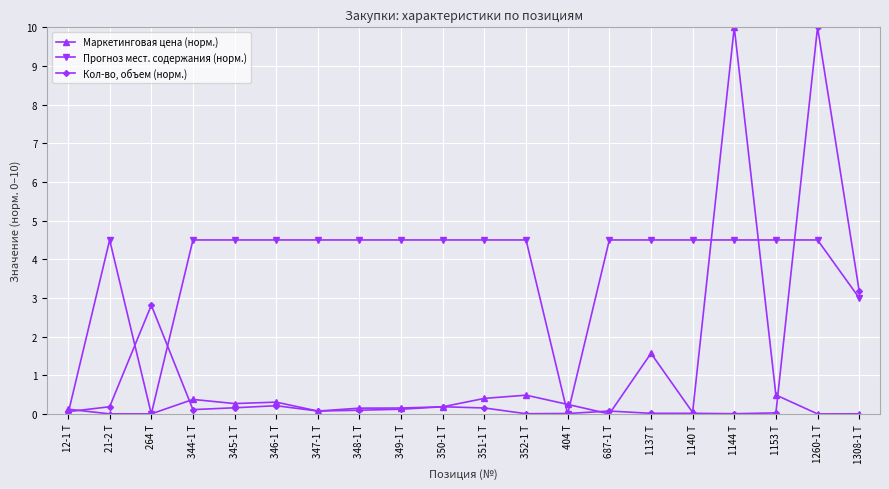

What is the total value across all series at 349-1 Т?

4.8